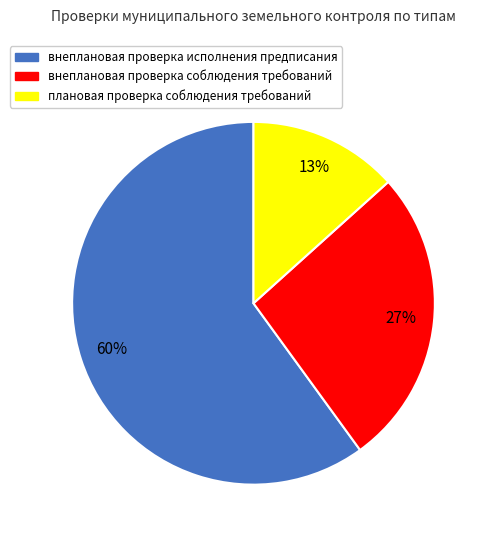

To the nearest percent, what is the difference between the largest and smallest slice percentages?

47%